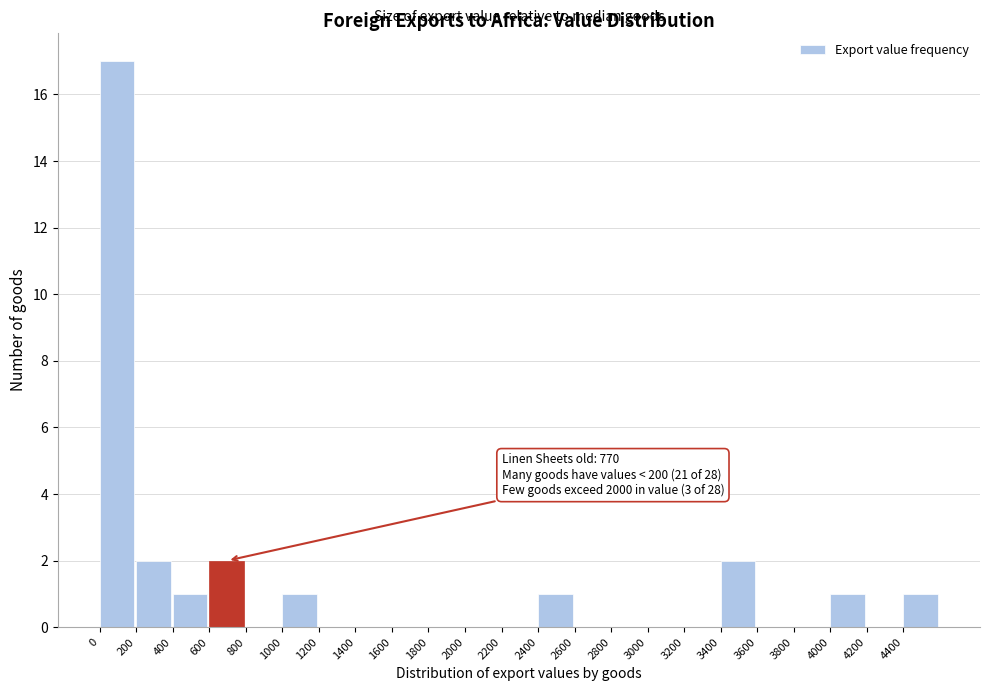

Which range on the x-axis has the tallest bar?

0 to 200